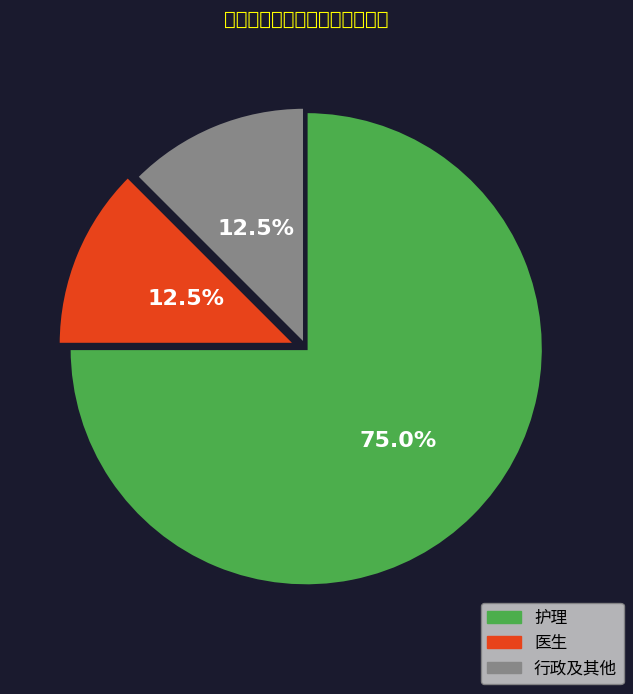

Which slice represents more than half of the pie?

护理